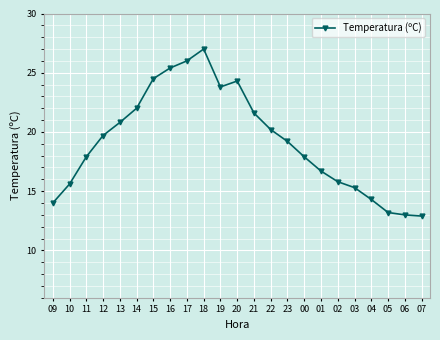

The value at 06 is 13.0. True or false?

True